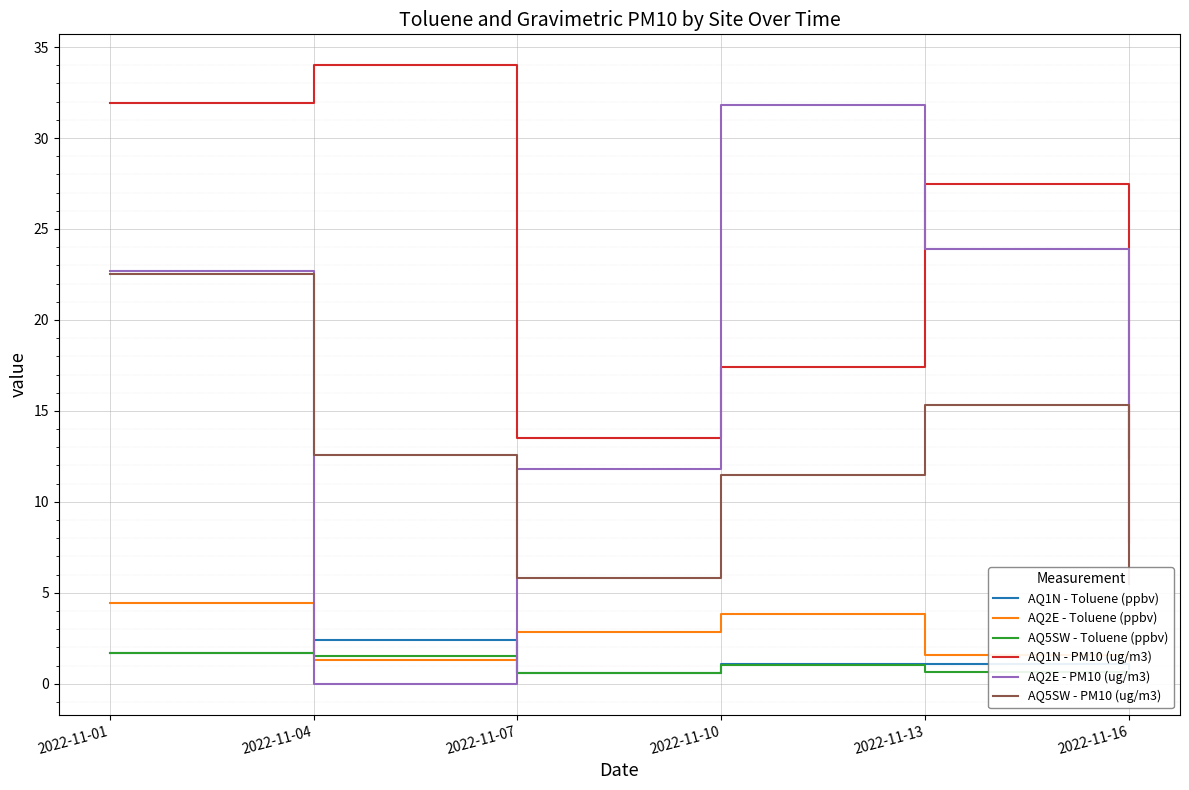

How many data points does each series have?

6